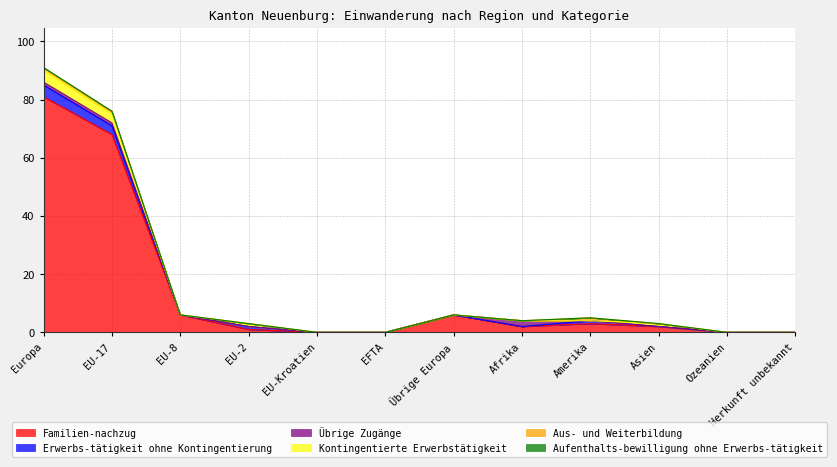

True or false: Aufenthalts-bewilligung ohne Erwerbs-tätigkeit has a value of 0 at Asien.

True